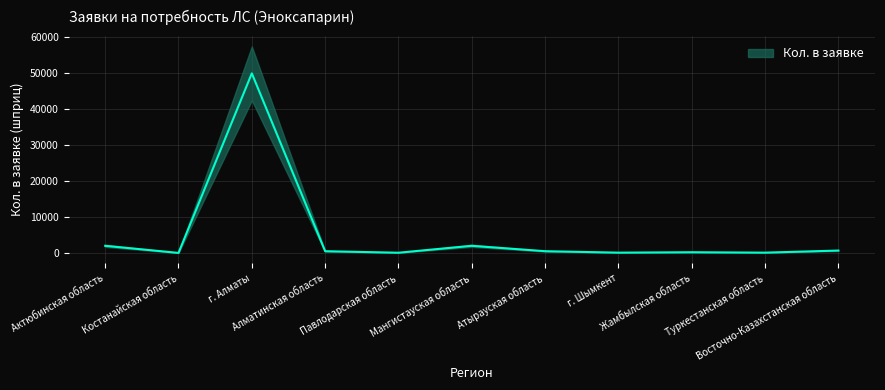

What is the greatest value displayed?

50000